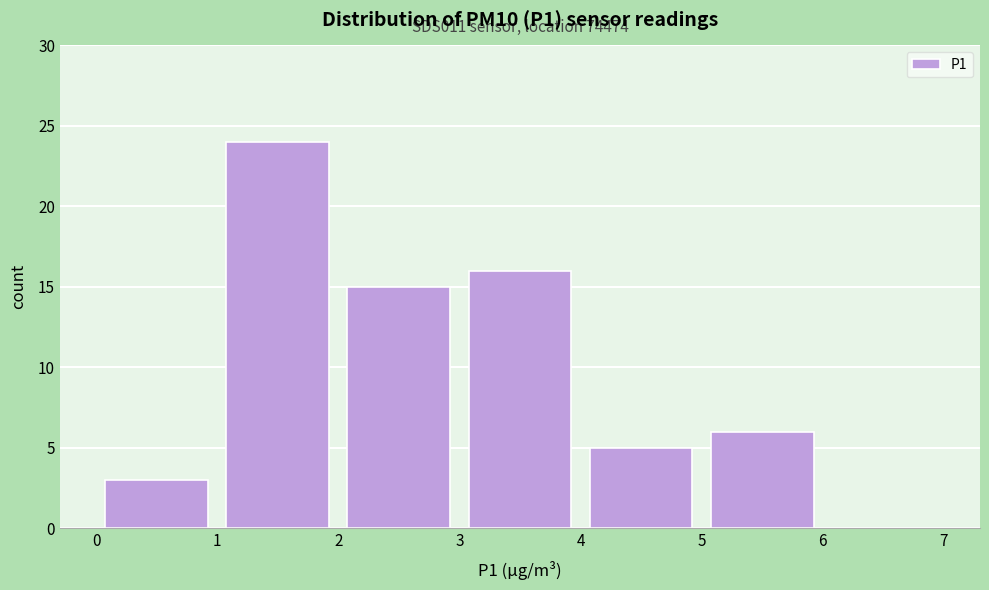

Over which range of the x-axis is the bar tallest?

1 to 2